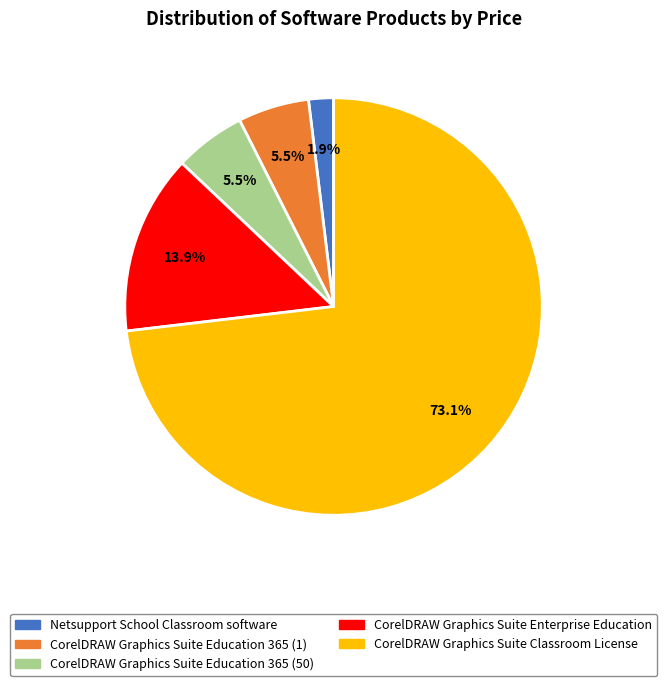

Which category has the biggest portion of the pie?

CorelDRAW Graphics Suite Classroom License